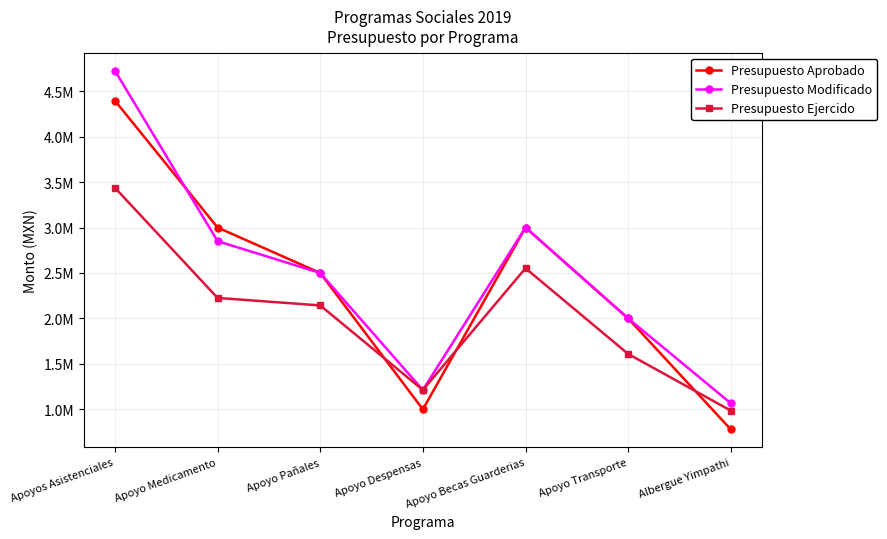

What is the value of the Presupuesto Modificado point at the 2nd from the left?

2850000.0